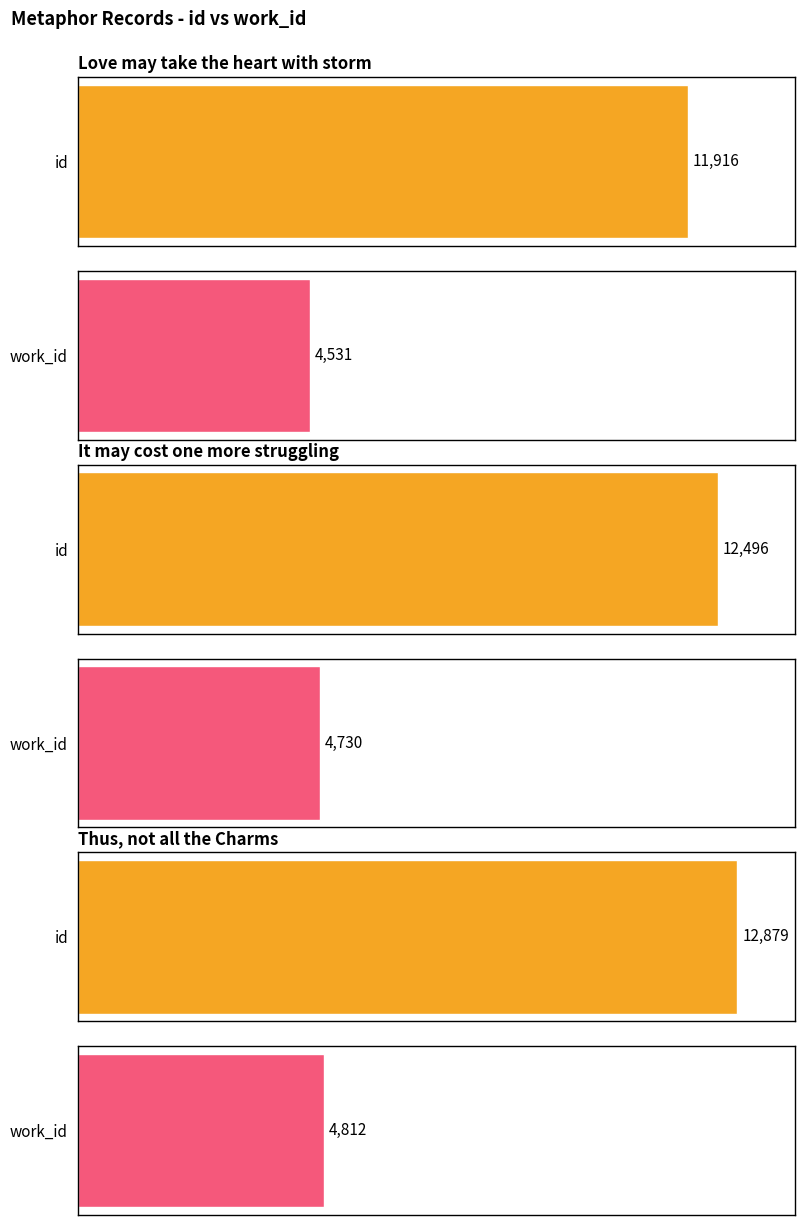

The value of work_id at Thus, not all the Charms is 1570. True or false?

False